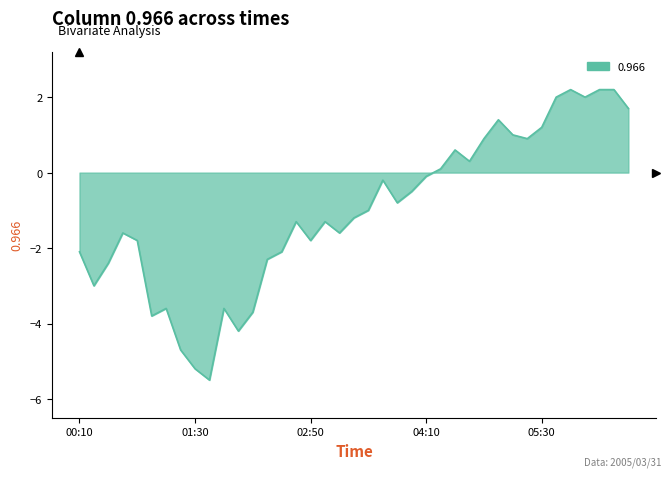

What is the difference between the maximum and minimum values?

7.7